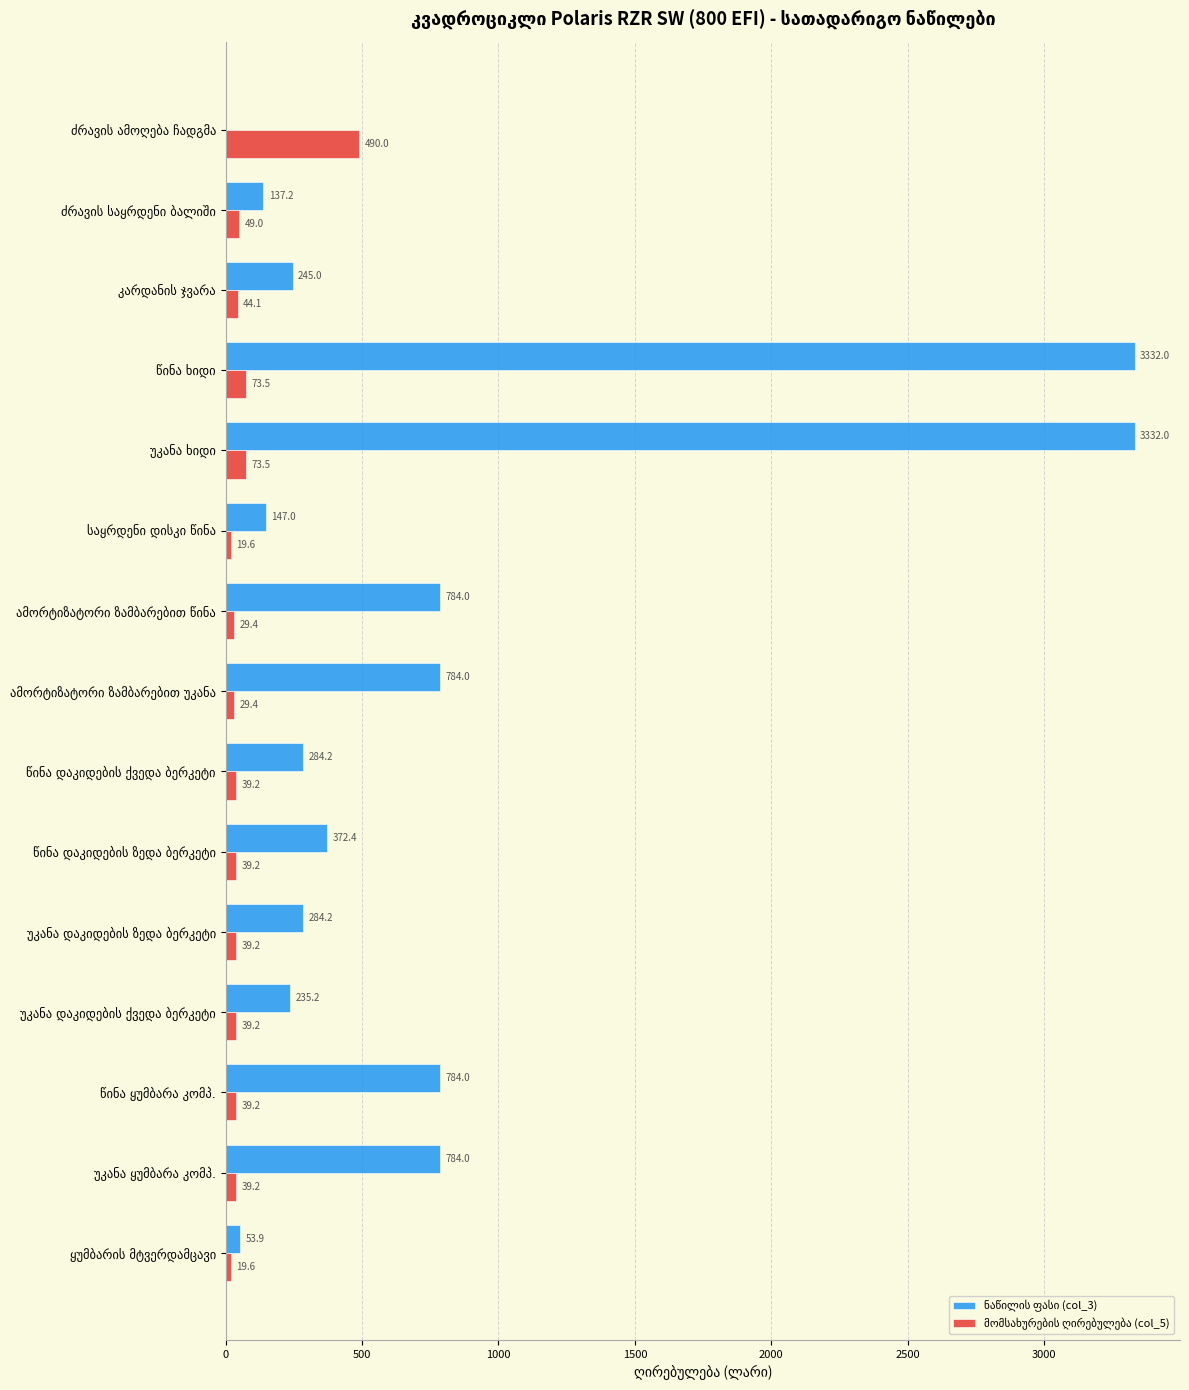

What is the maximum value shown in the chart?

3332.0